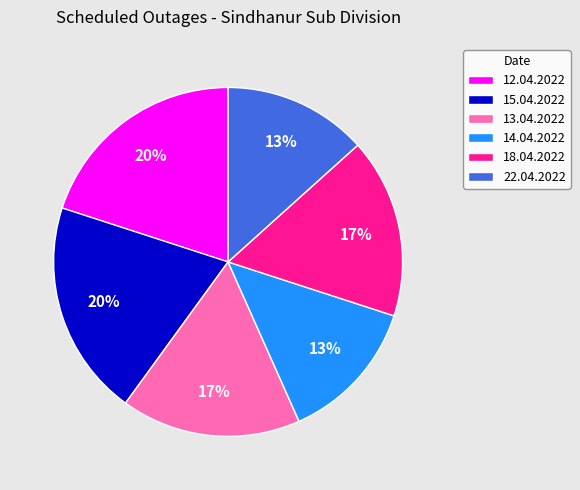

Approximately how many times larger is the value at 14.04.2022 compared to 13.04.2022?

0.8